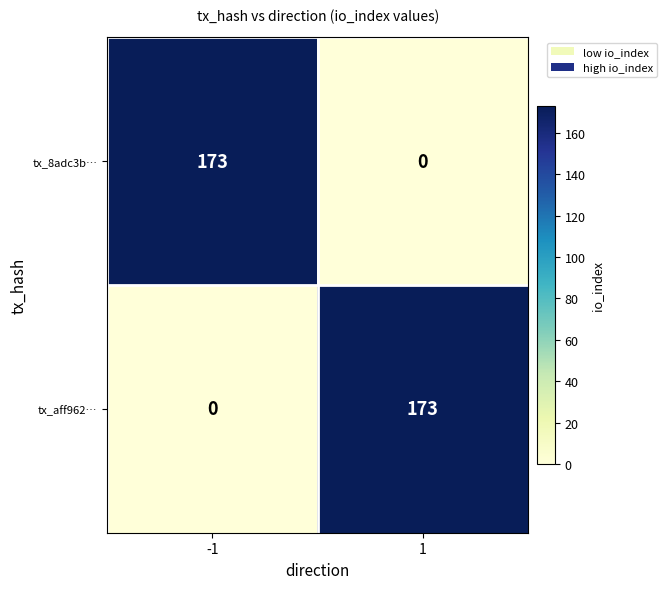

Reading left to right, transcribe all the data shown in this chart.

tx_8adc3b…: -1=173	1=0
tx_aff962…: -1=0	1=173